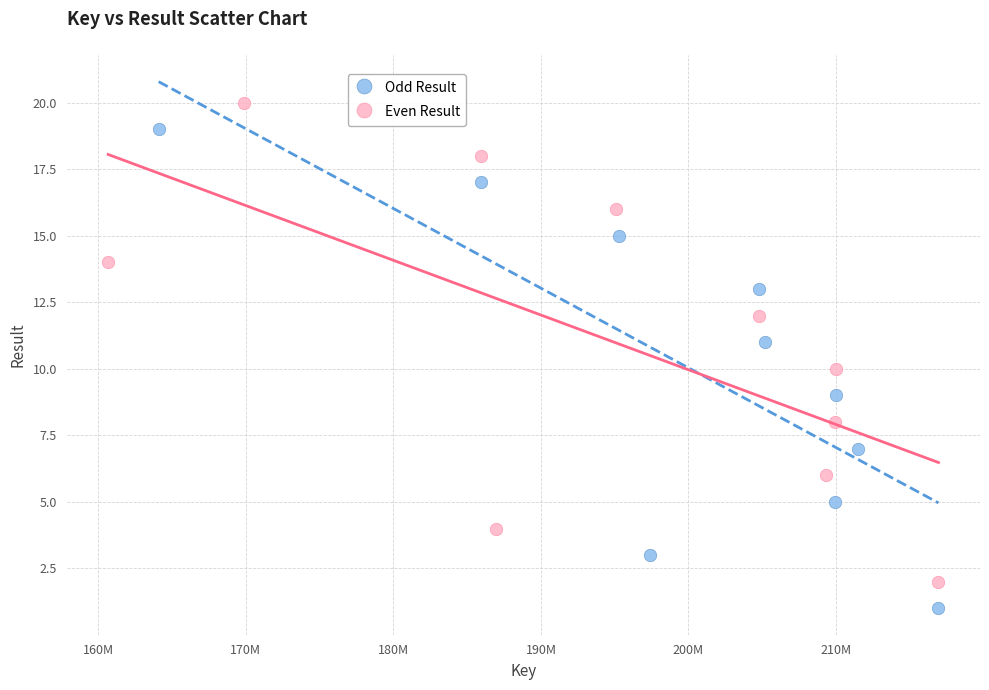

Which series reaches the maximum Y coordinate?

Even Result